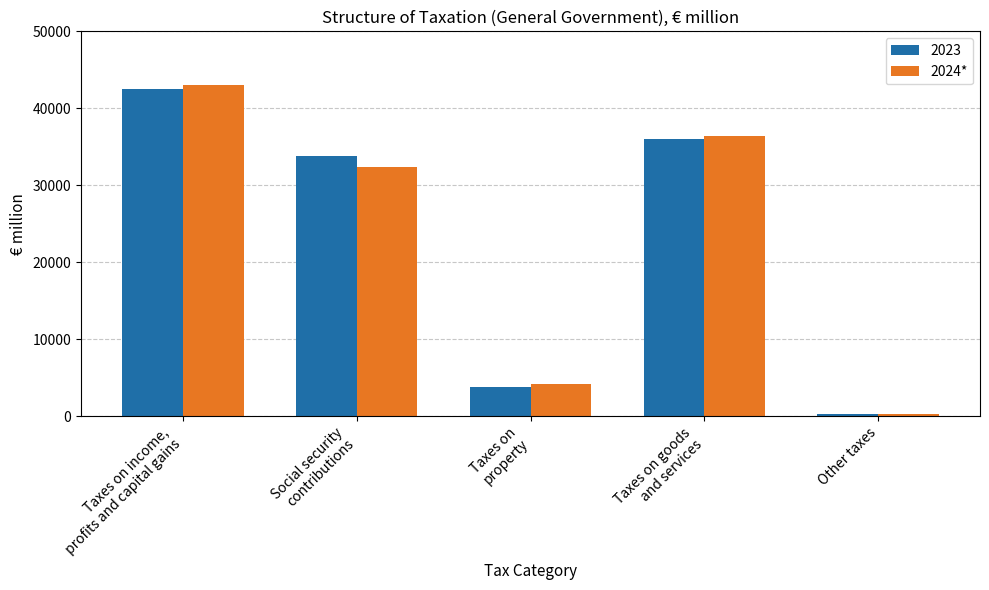

What is the maximum value for 2023?

42572